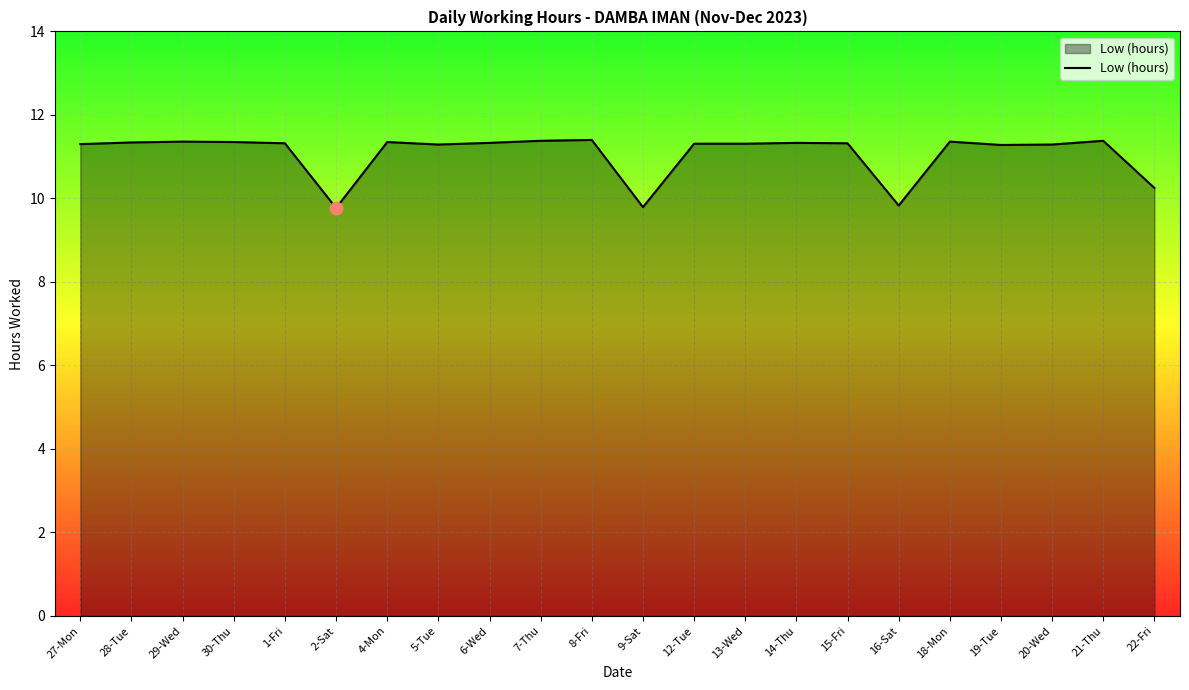

What is the ratio of the value at 21-Thu to the value at 12-Tue?

1.0